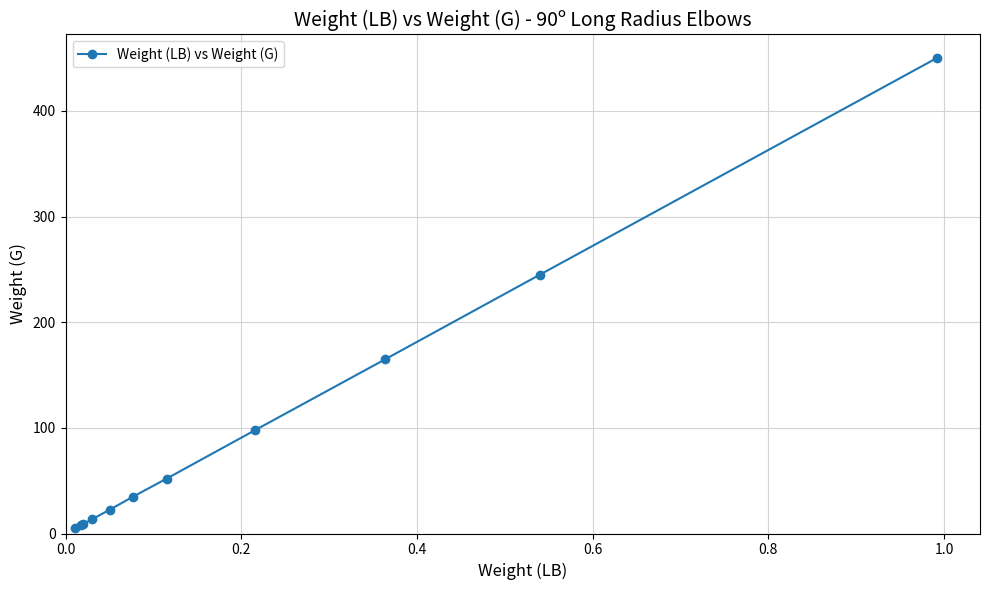

What is the difference between the maximum and minimum values?

445.0